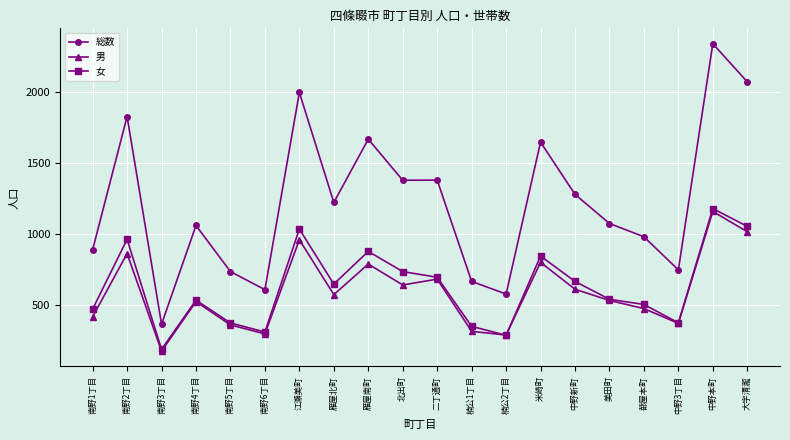

At which label does 総数 reach its peak?

中野本町